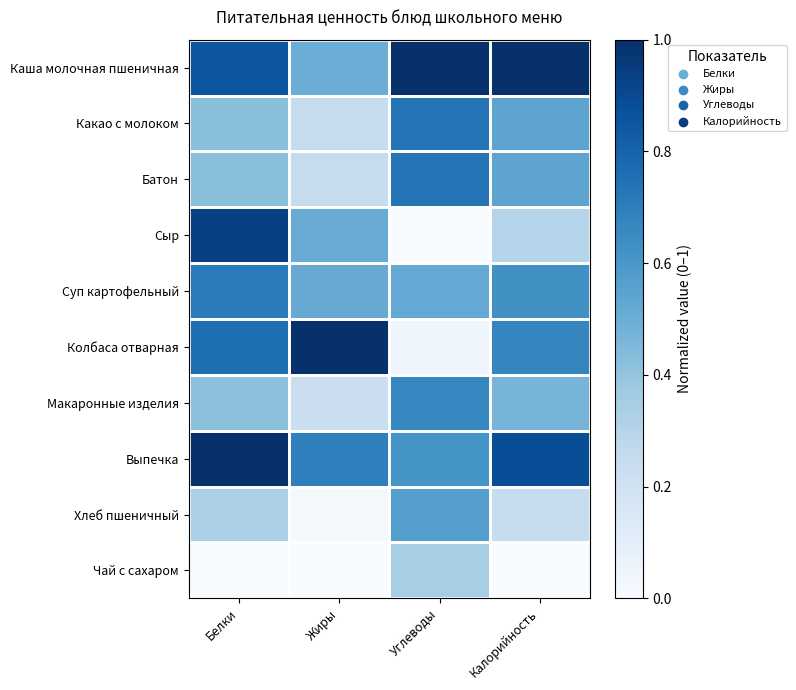

At which category does the chart reach its peak across all series?

Углеводы